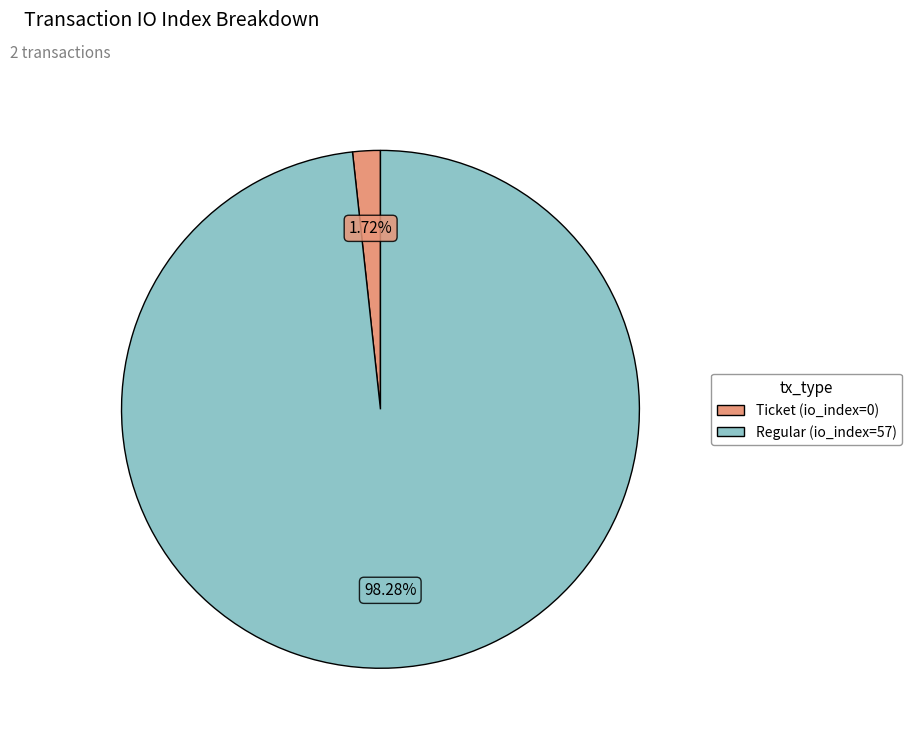

Which category accounts for the majority?

Regular (io_index=57)